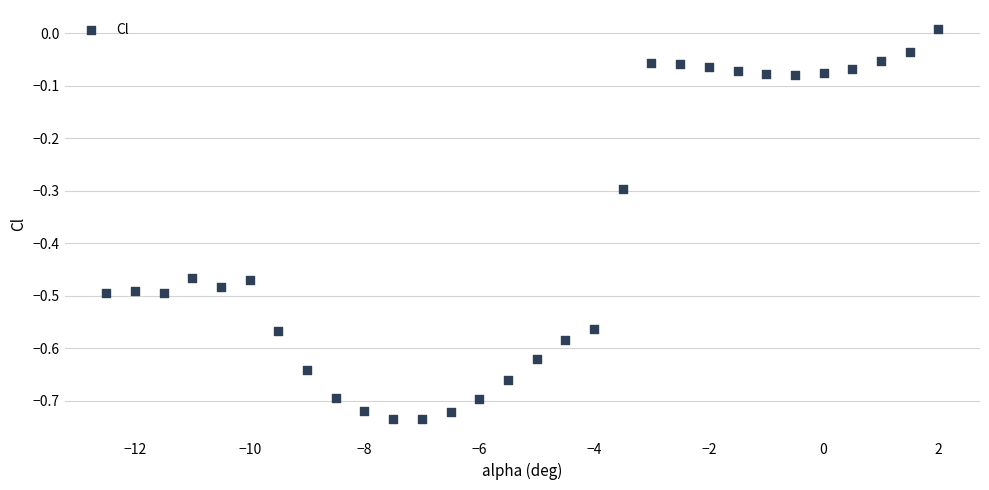

What is the range of X values (max minus min)?

14.5